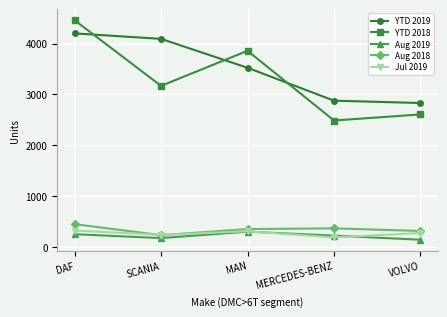

What value does the YTD 2018 series have at MERCEDES-BENZ?

2490